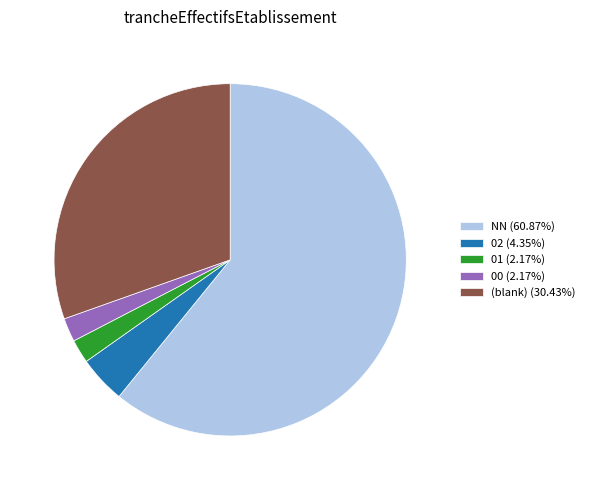

What is the ratio of the value at 02 (4.35%) to the value at 01 (2.17%)?

2.0